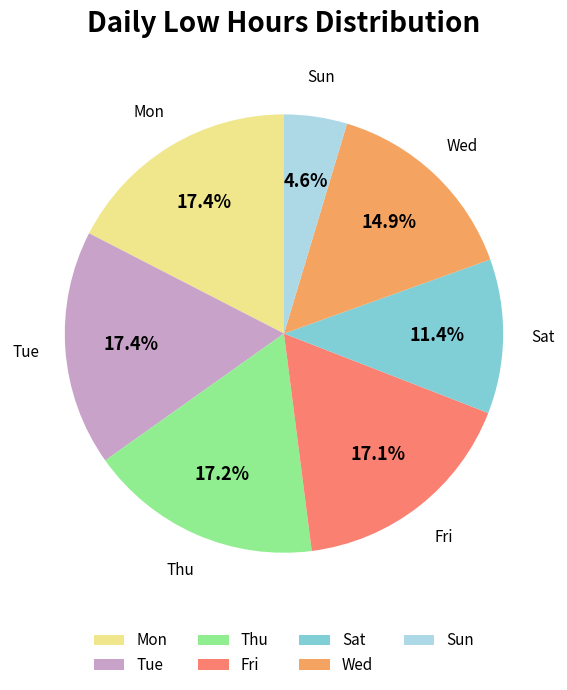

What is the total percentage of Sat and Sun?

16.0%